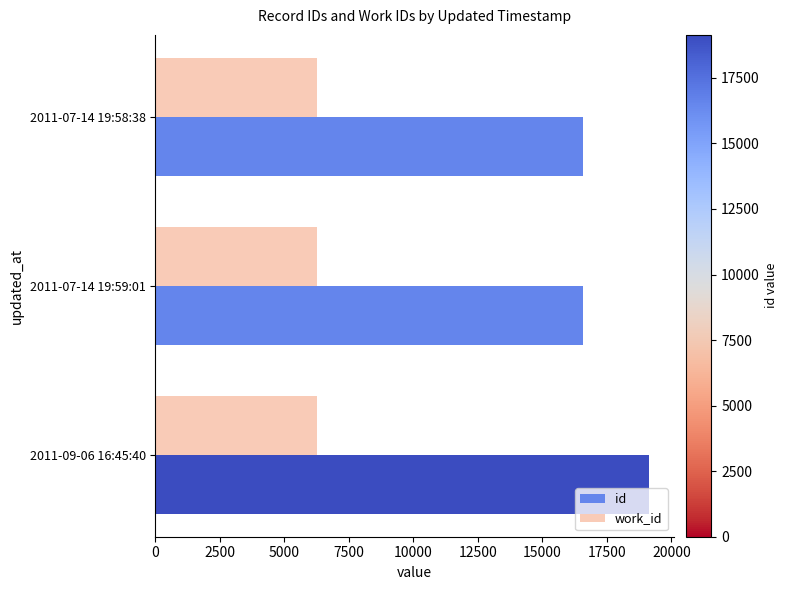

Which series has the widest spread of values?

id